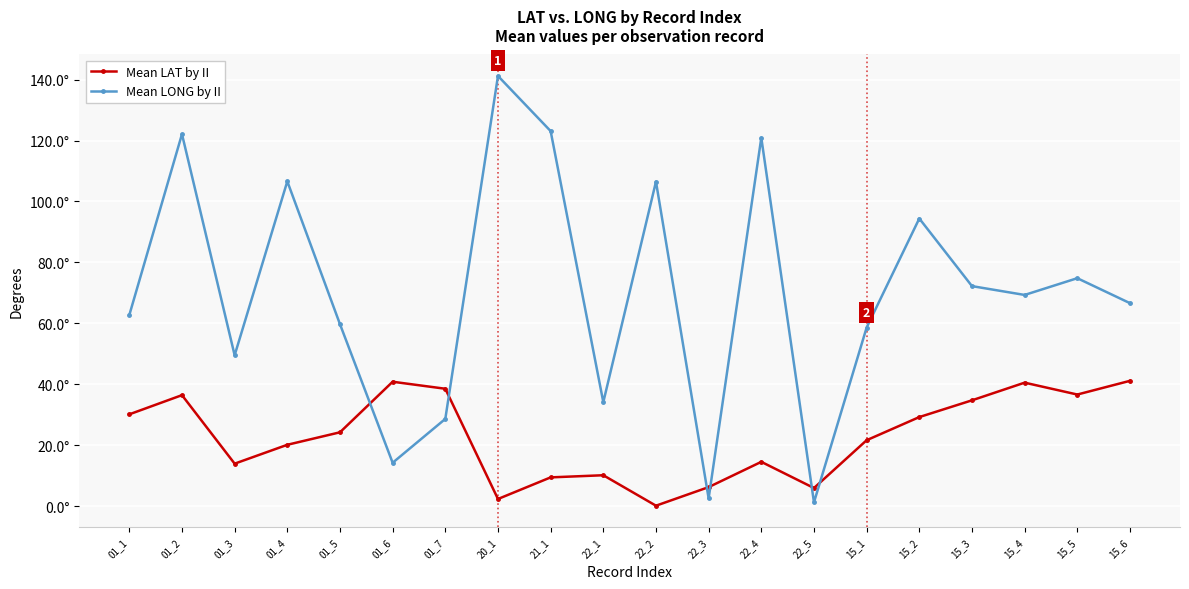

At which label does Mean LONG by II first exceed 69?

01_2